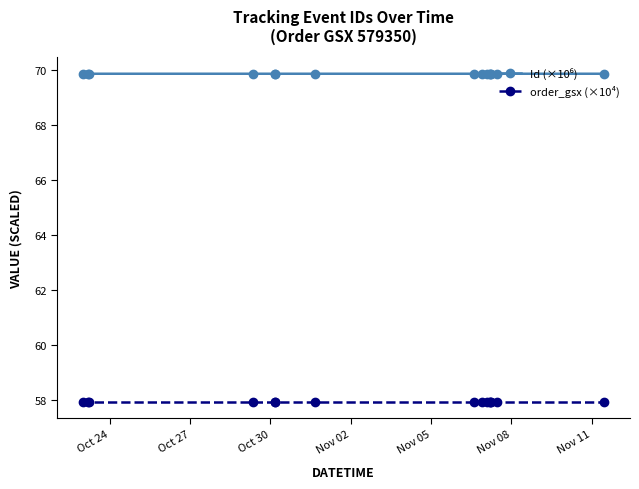

What is the smallest value displayed?

57.9